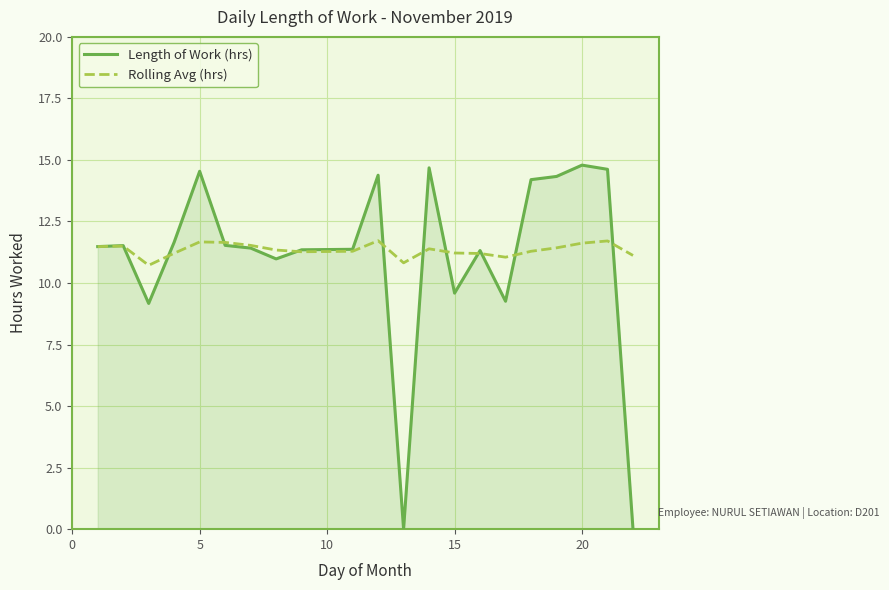

How many lines are shown in the chart?

2